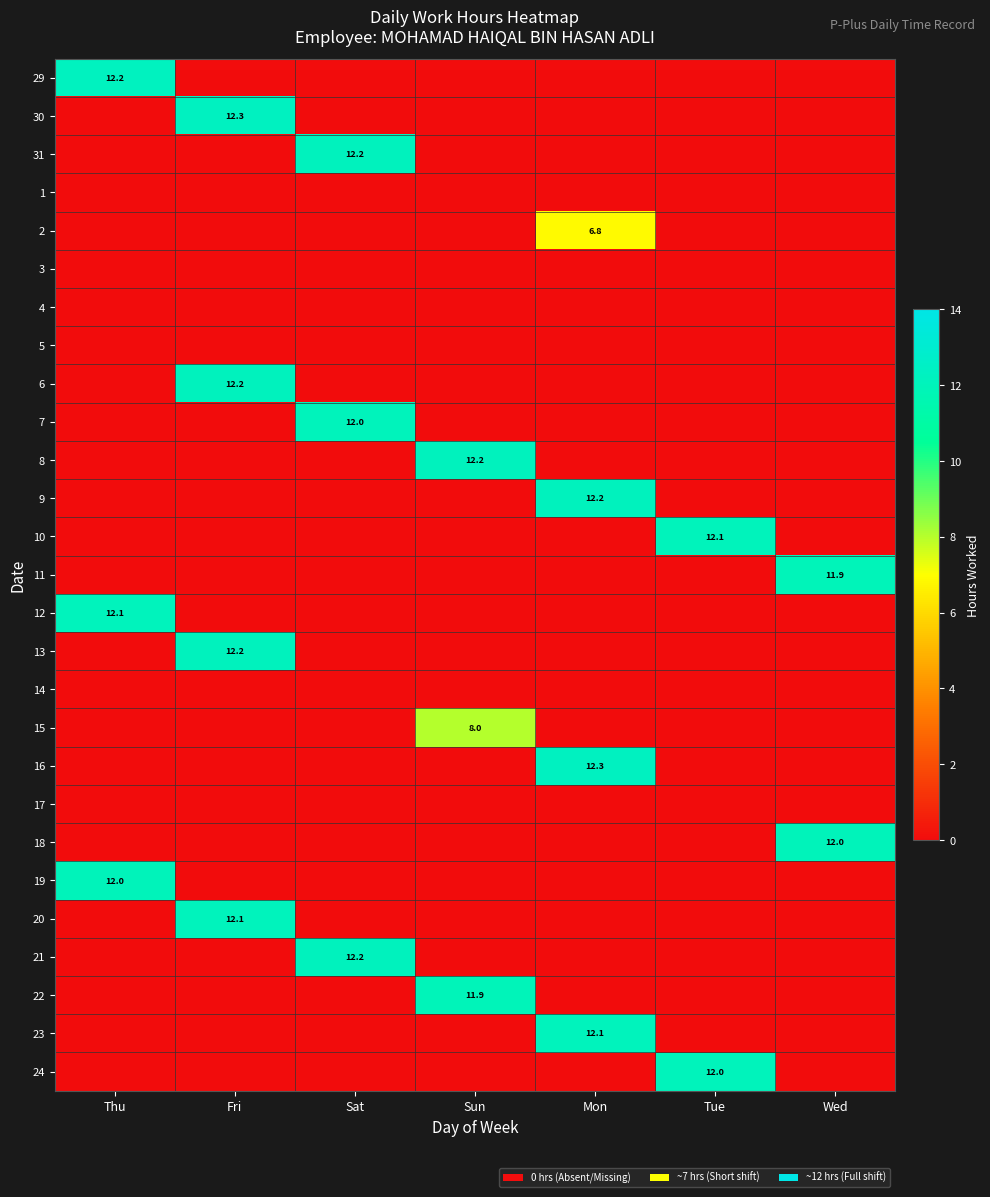

What is the difference between the maximum and minimum values in the 22 series?

11.9